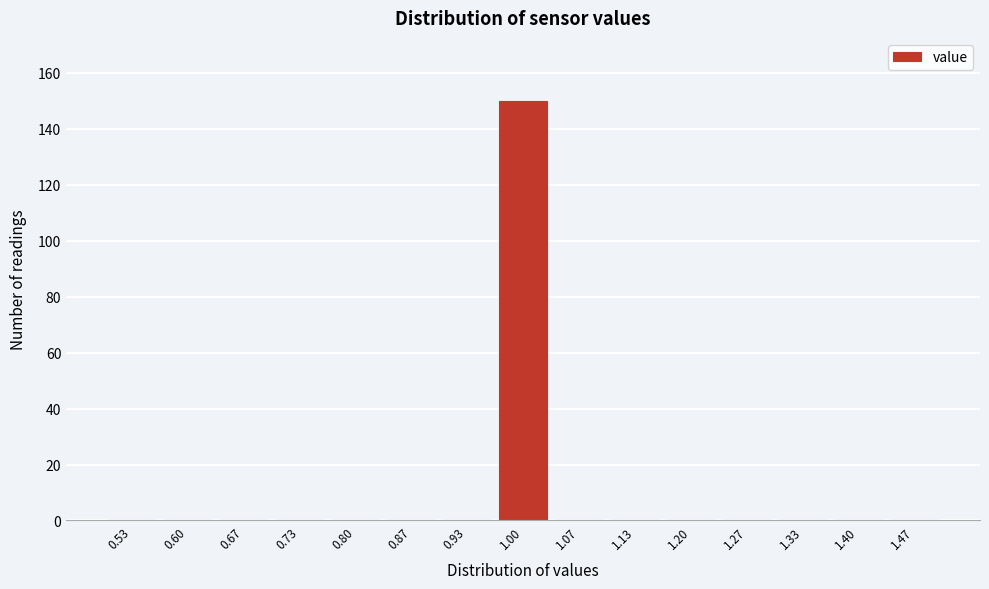

Over which range of the x-axis is the bar tallest?

0.97 to 1.03